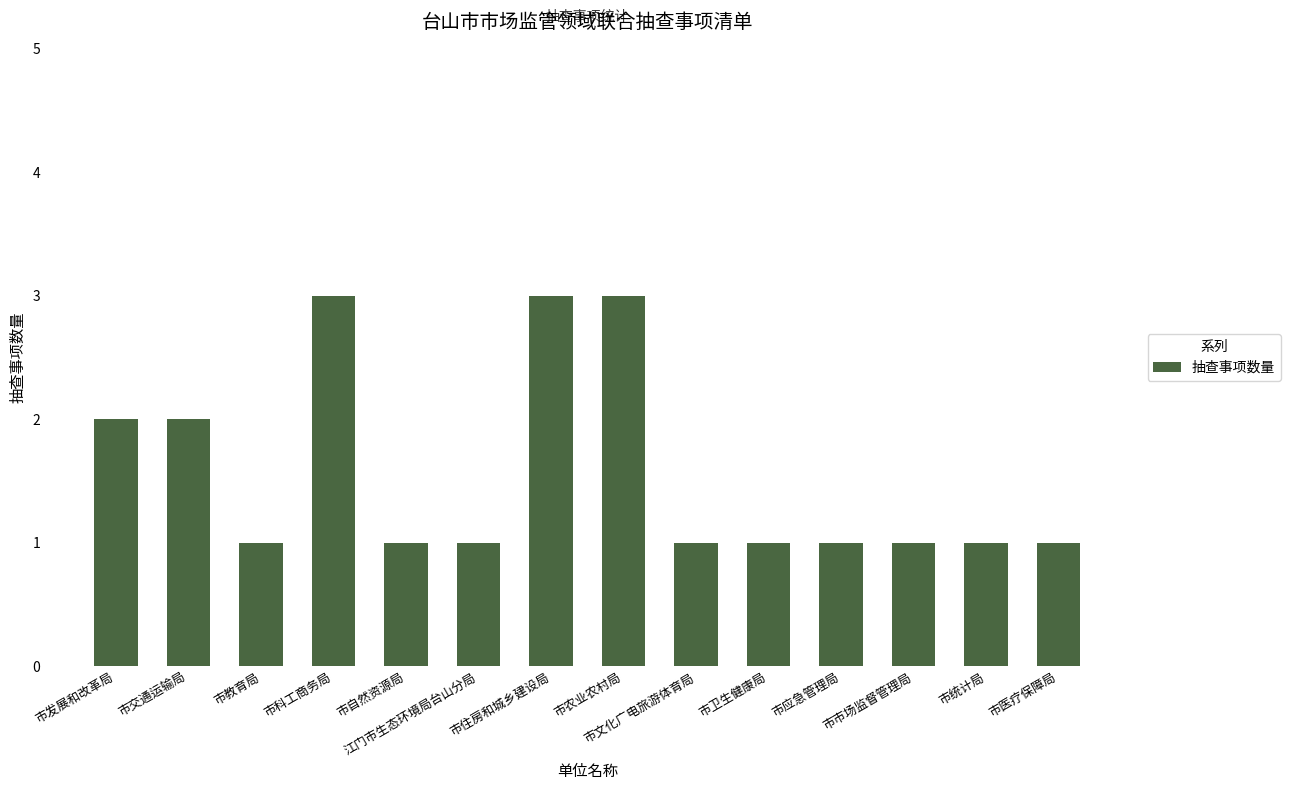

What position from the right is 市农业农村局?

7